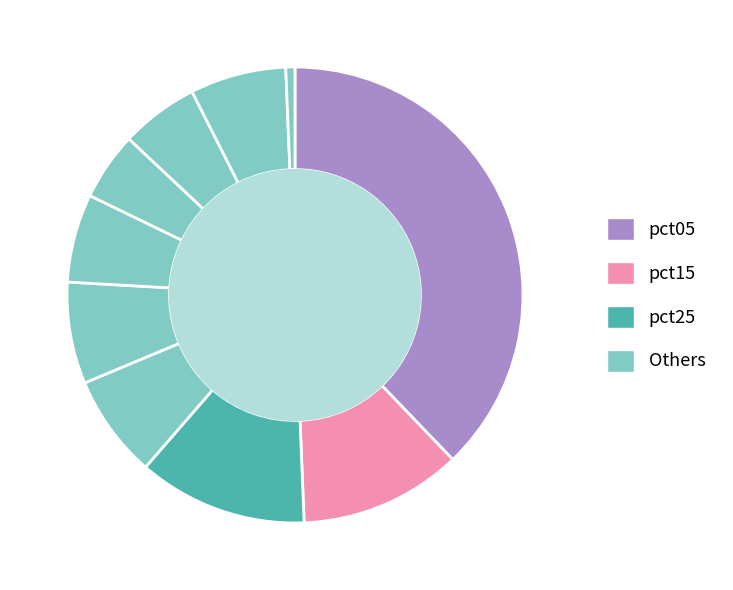

Rank the categories by value from lowest to highest.

pct95, pct65, pct75, pct55, pct85, pct45, pct35, pct15, pct25, pct05